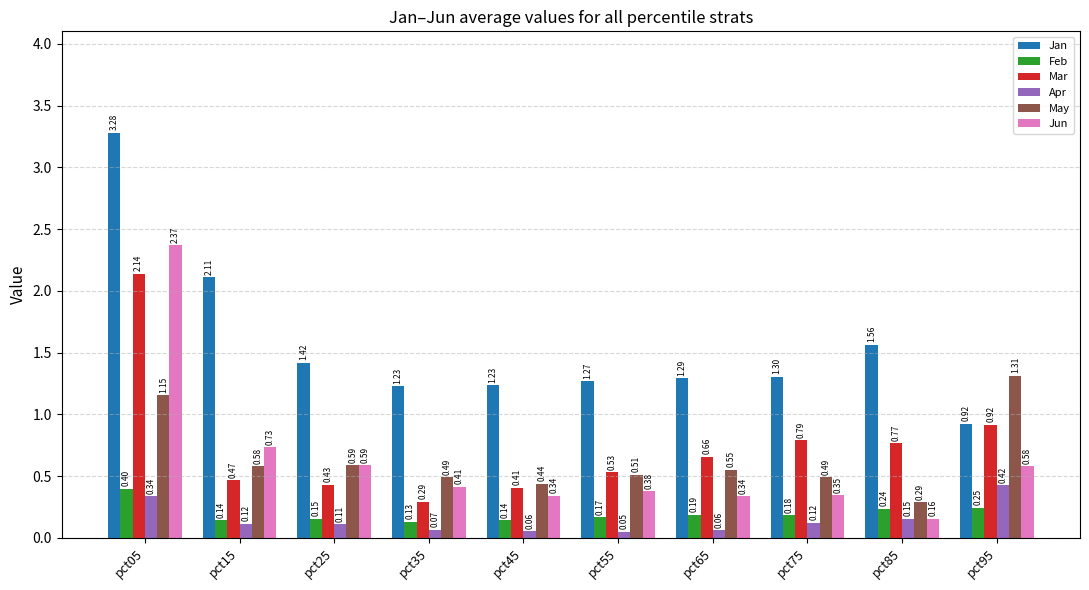

What is the total value across all series at pct85?

3.2